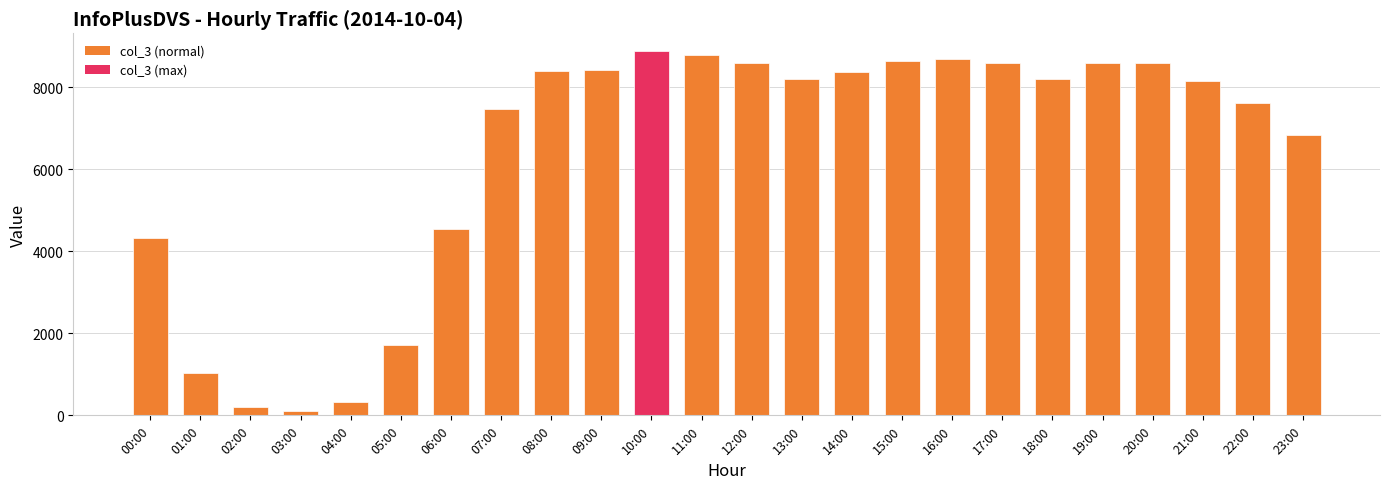

What is the label of the 10th bar from the left?

09:00